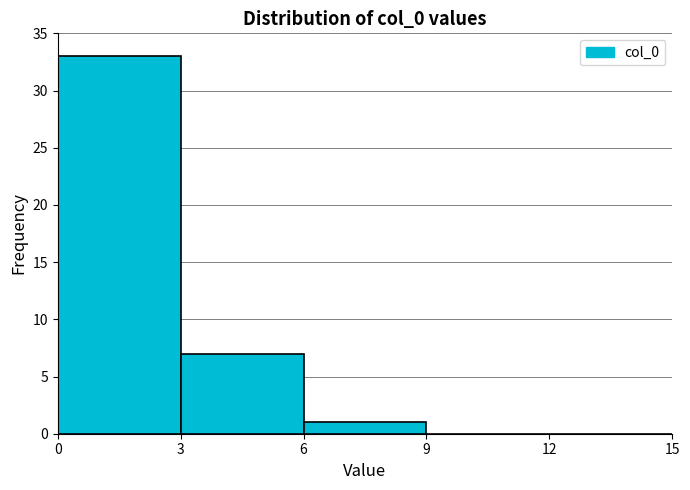

Reading left to right, list every bar in this chart as the range it spans on the x-axis followed by its height. The values are not printed on the chart, so give them approximately, as read against the axis.

0 to 3: 33
3 to 6: 7
6 to 9: 1
9 to 12: 0
12 to 15: 0